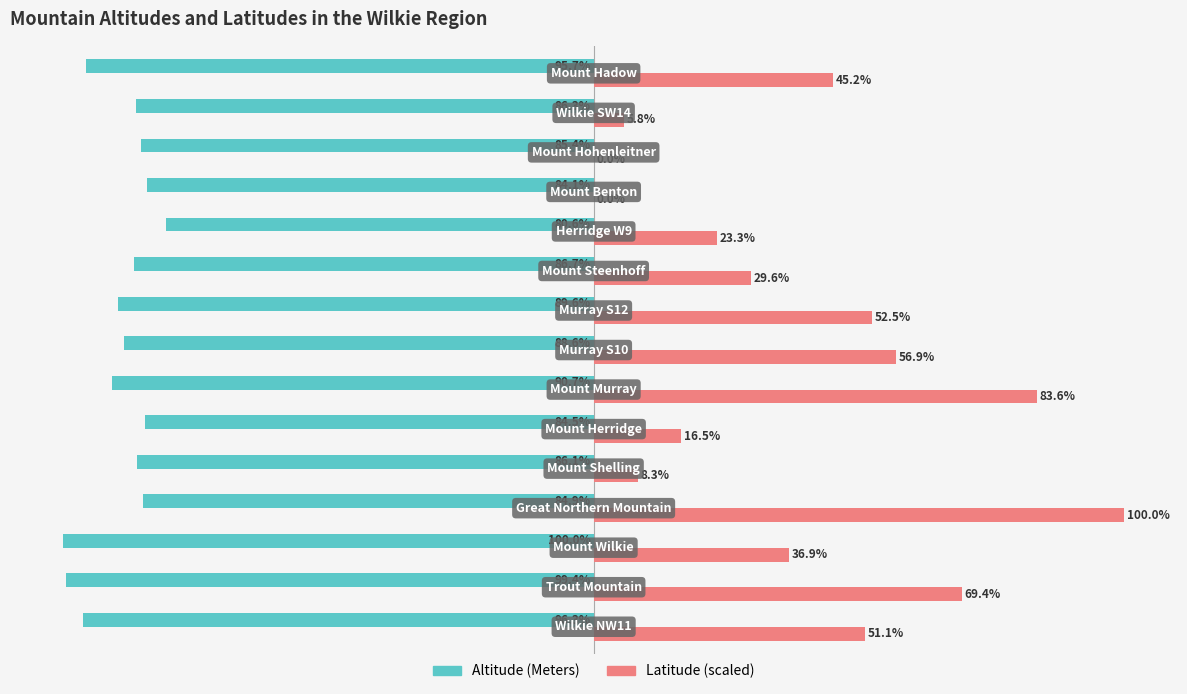

Which series has the largest total across all categories?

Latitude (scaled)